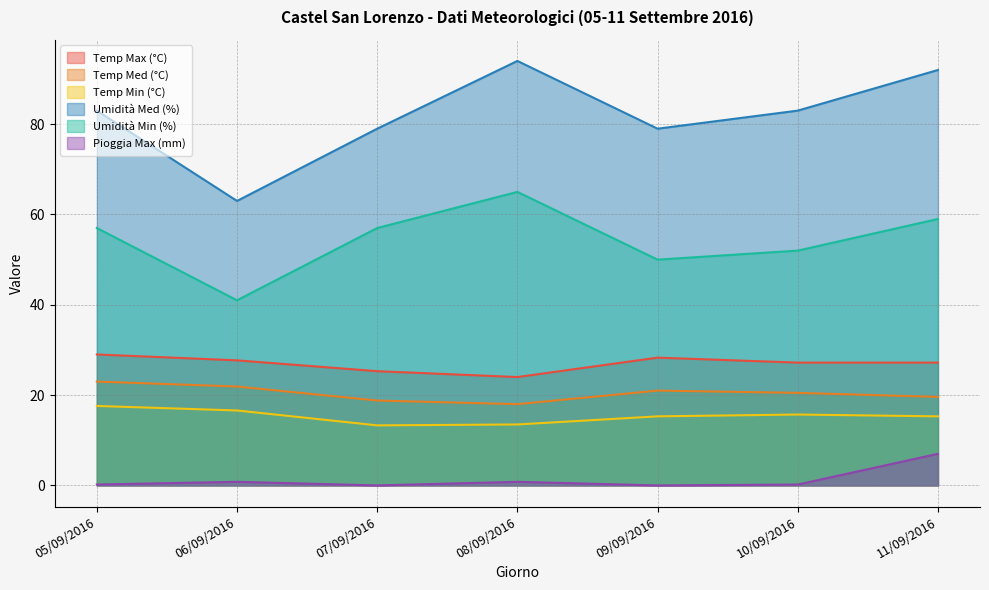

What is the value of the Pioggia Max (mm) point at the 6th from the left?

0.2